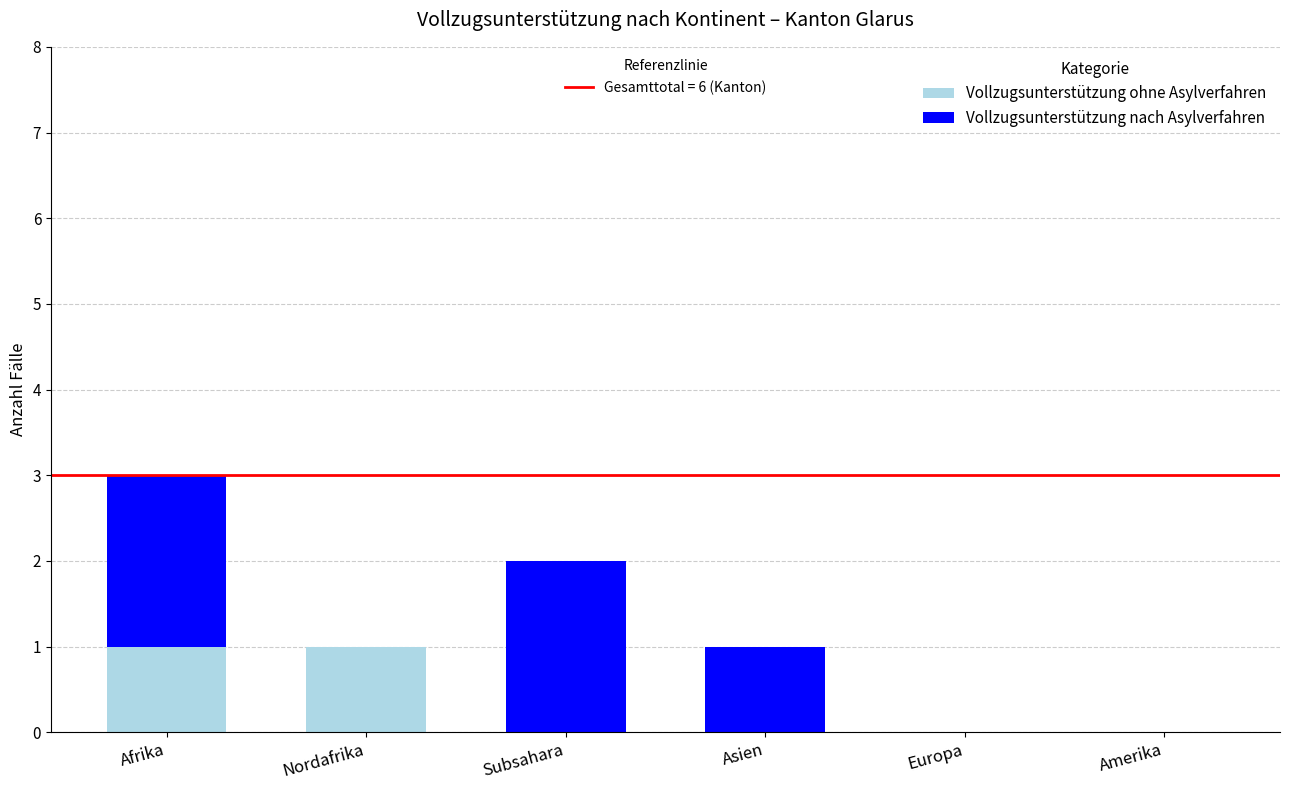

At which category is the sum across all series the highest?

Afrika